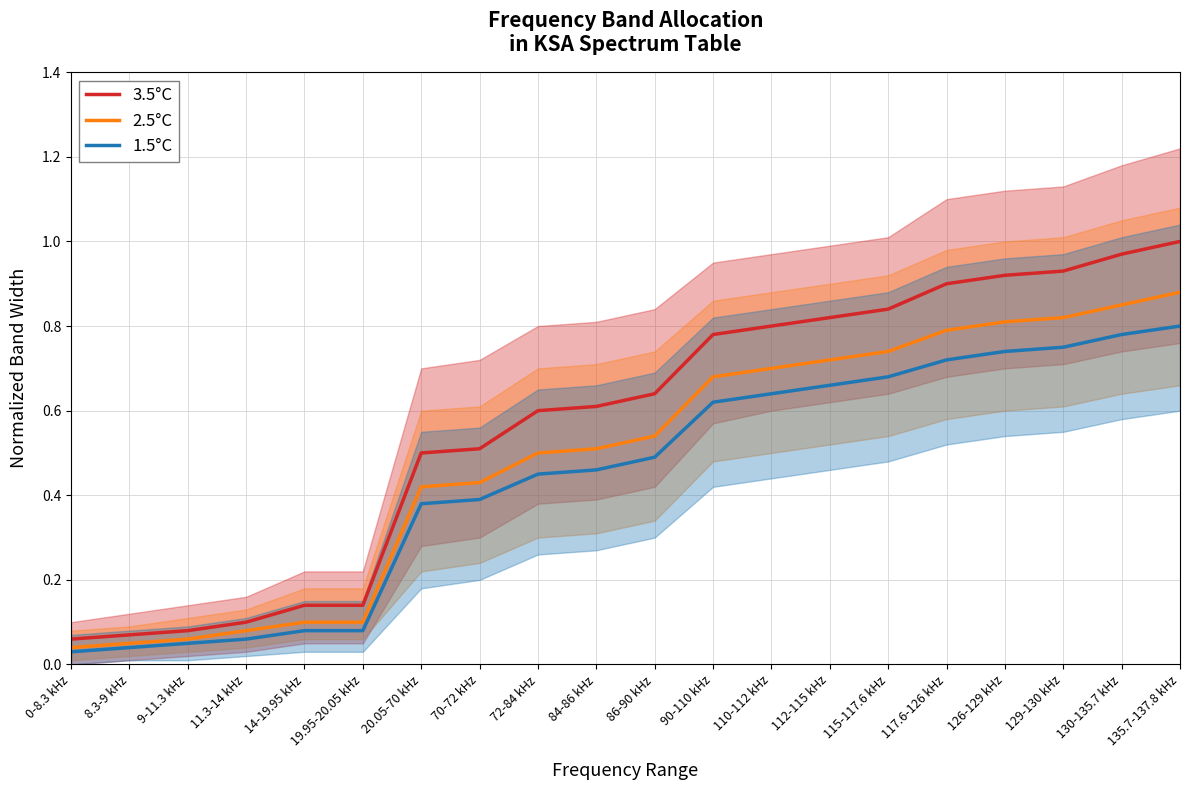

What is the value of the 1.5°C point at the 19th from the left?

0.8